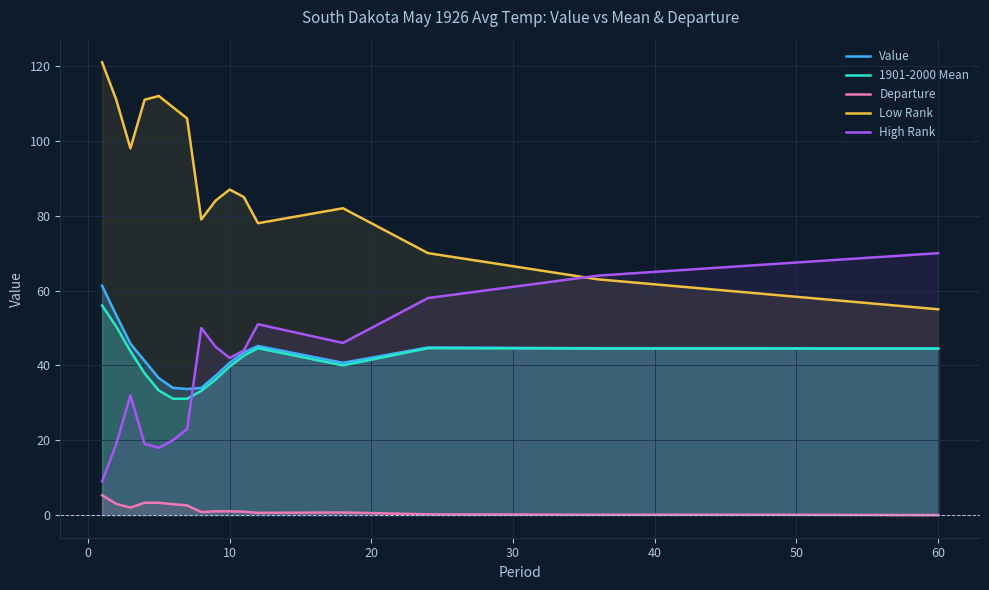

How many data points in Value are less than 43?

8